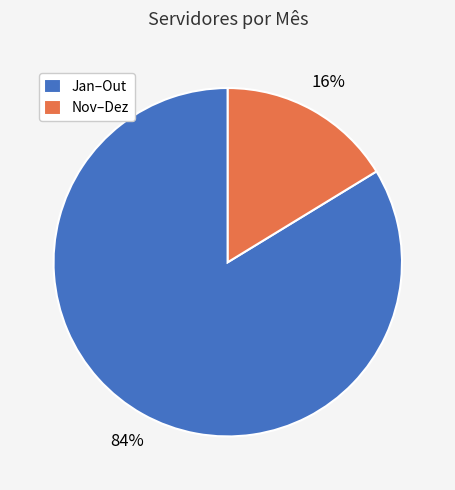

Which category has the smallest portion of the pie?

Nov–Dez